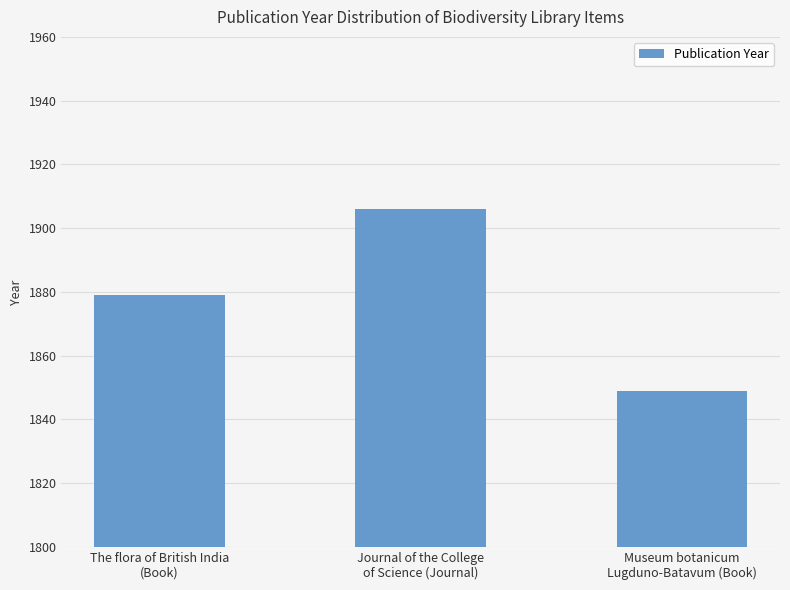

What is the maximum value shown in the chart?

1906